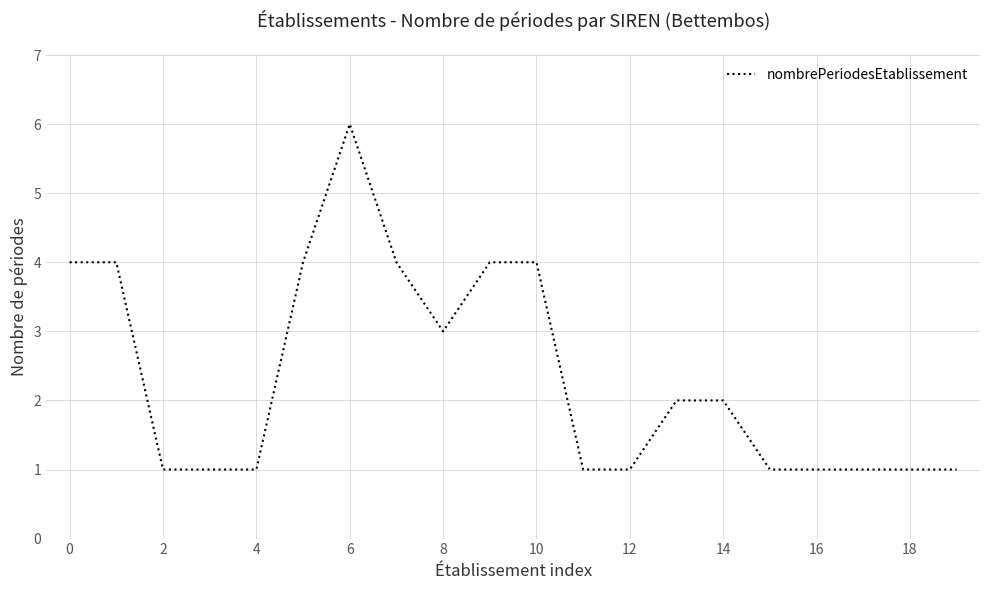

What is the maximum value shown in the chart?

6